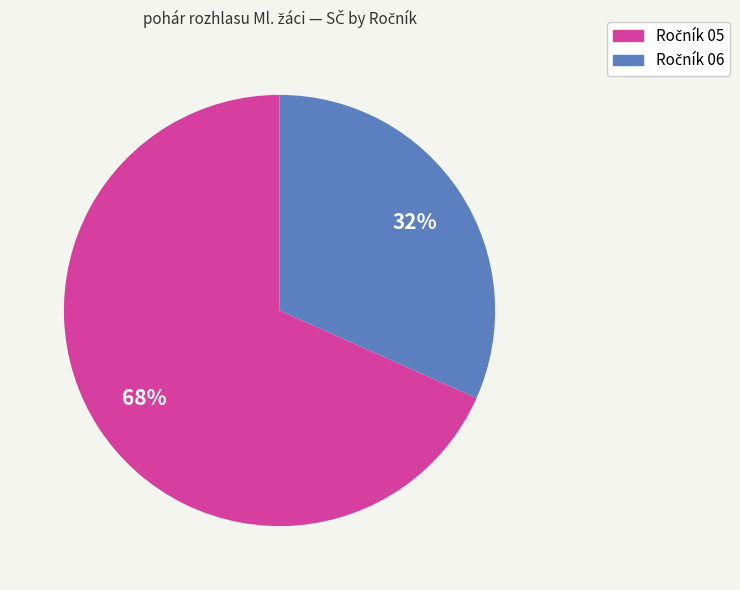

Is there a majority slice in this chart?

Yes